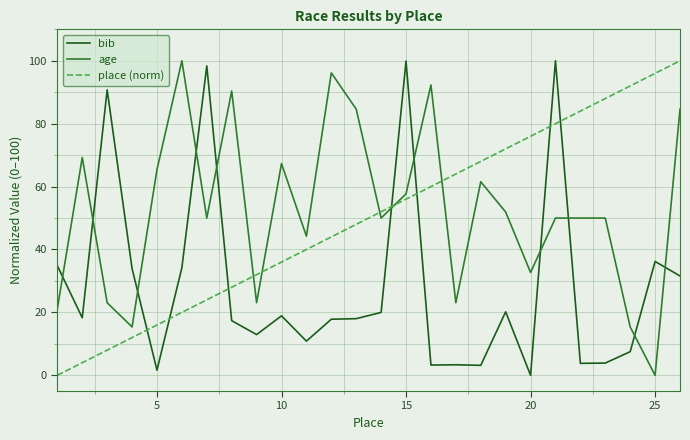

How many lines are shown in the chart?

3